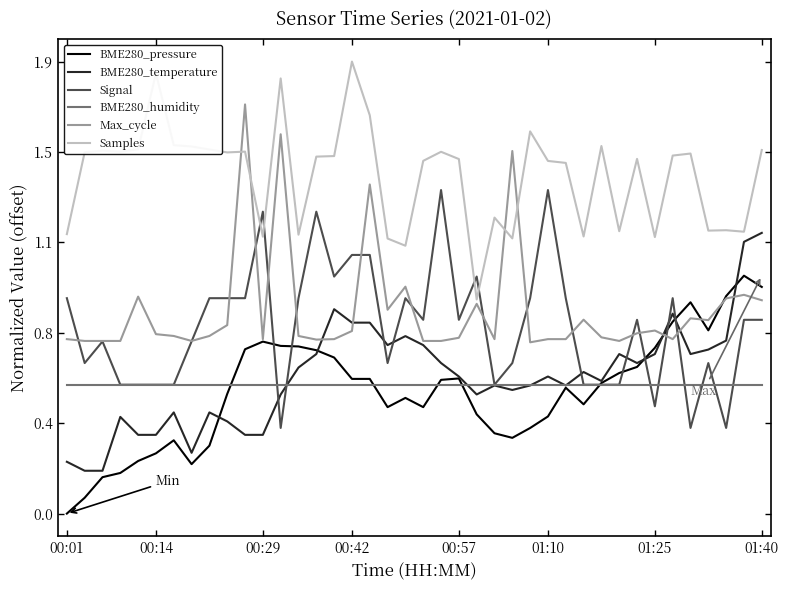

What are all the series names shown in the legend?

BME280_pressure, BME280_temperature, Signal, BME280_humidity, Max_cycle, Samples